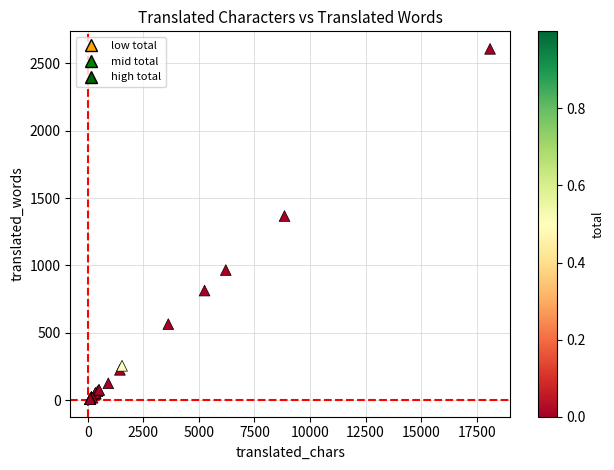

What Y value in the scatter plot is closest to 1307?

1367